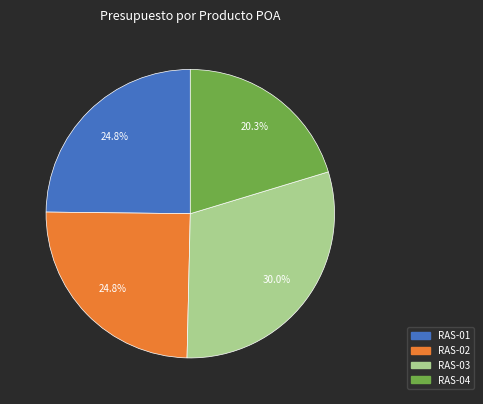

The RAS-02 slice represents 10% of the pie. True or false?

False